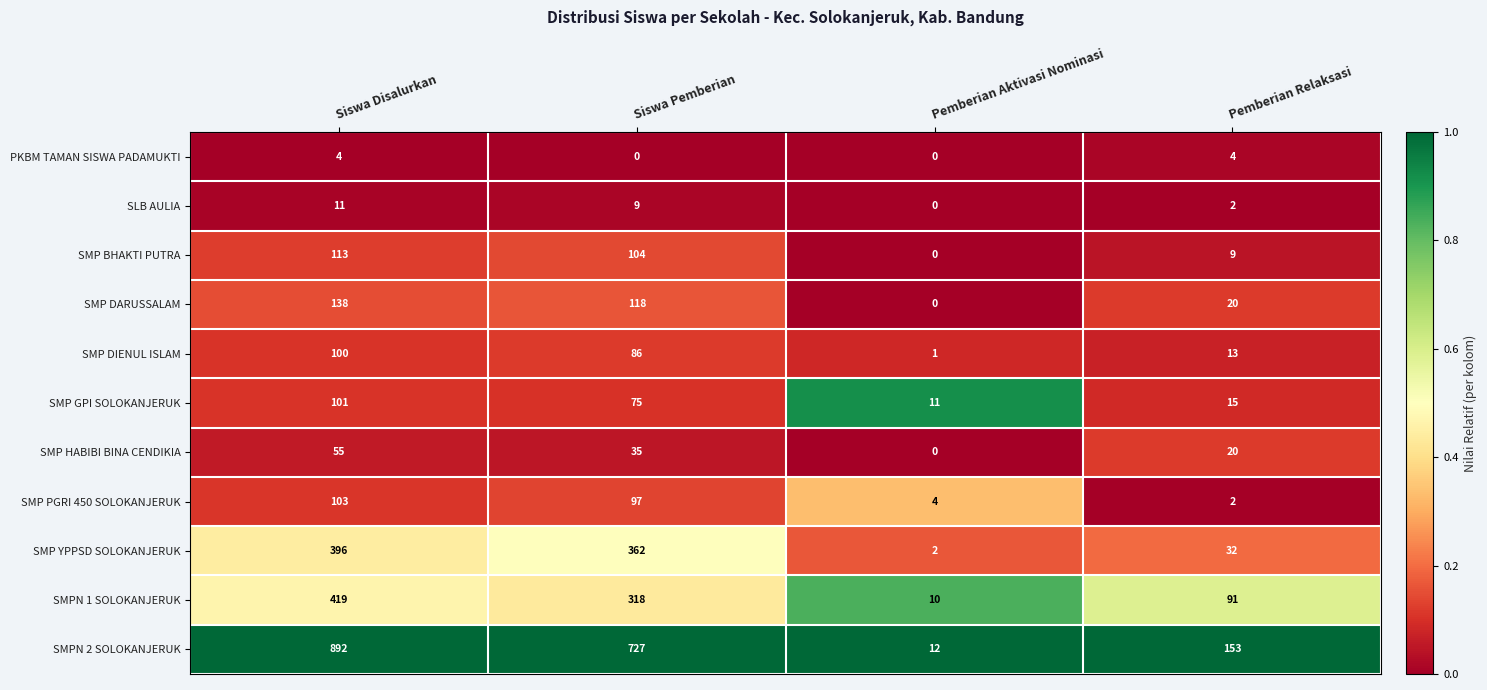

True or false: SMP BHAKTI PUTRA has a value of 113 at Siswa Disalurkan.

True